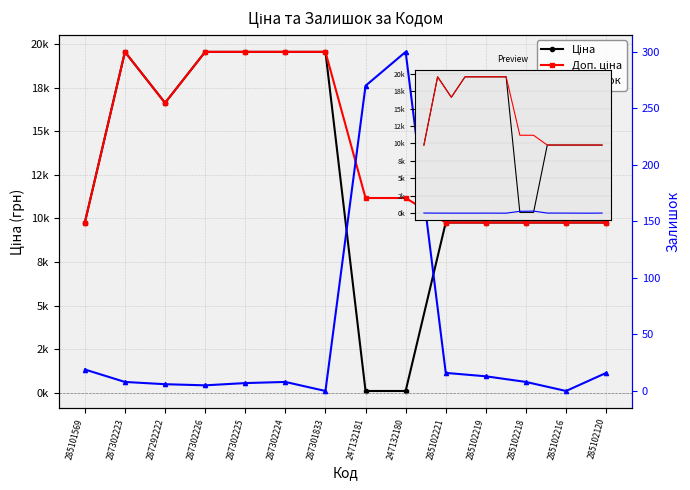

Reading left to right, list all the values displayed in this chart.

Ціна: 285101569=9764.4	287302223=19542.7	287292222=16618.0	287302226=19542.7	287302225=19542.7	287302224=19542.7	287301833=19542.7	247132181=111.7	247132180=111.7	285102221=9764.4	285102219=9764.4	285102218=9764.4	285102216=9764.4	285102120=9764.4
Доп. ціна: 285101569=9764.4	287302223=19542.7	287292222=16618.0	287302226=19542.7	287302225=19542.7	287302224=19542.7	287301833=19542.7	247132181=11169.0	247132180=11169.0	285102221=9764.4	285102219=9764.4	285102218=9764.4	285102216=9764.4	285102120=9764.4
Залишок: 285101569=19.0	287302223=8.0	287292222=6.0	287302226=5.0	287302225=7.0	287302224=8.0	287301833=0.0	247132181=270.0	247132180=300.0	285102221=16.0	285102219=13.0	285102218=8.0	285102216=0.0	285102120=16.0